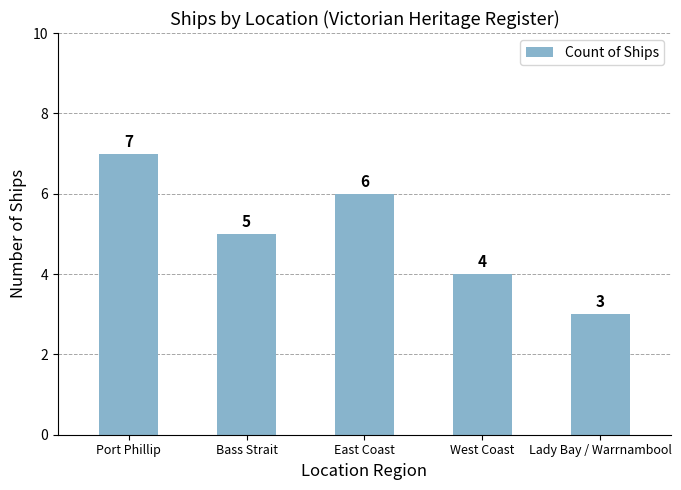

The value at Bass Strait is 3. True or false?

False